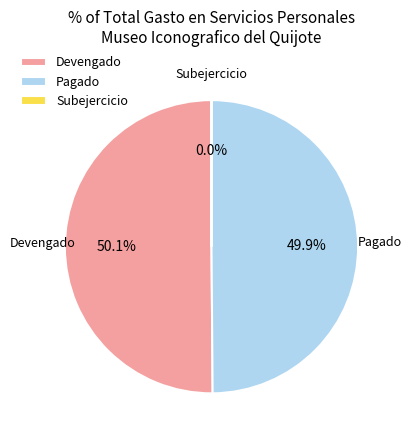

What percentage is NOT represented by Pagado?

50.1%